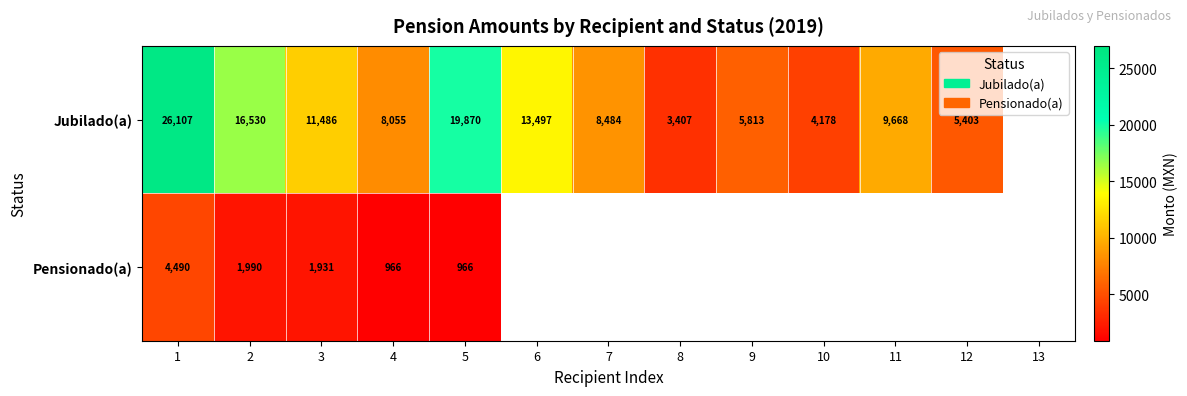

At which category is the sum across all series the highest?

1